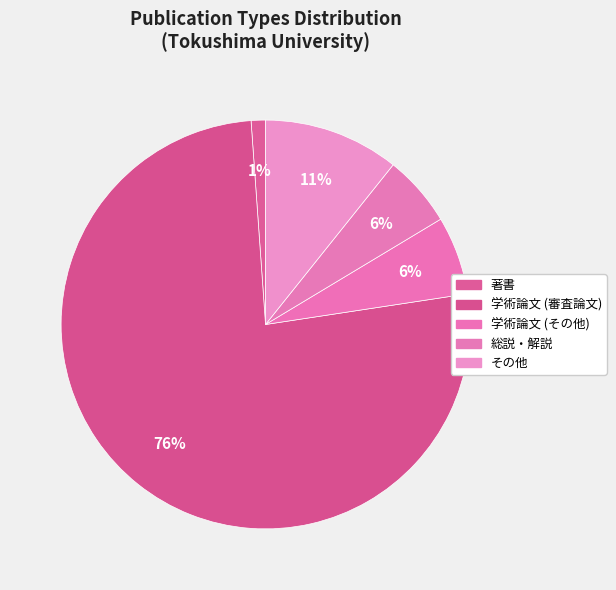

What is the total percentage of その他 and 著書?

11.9%